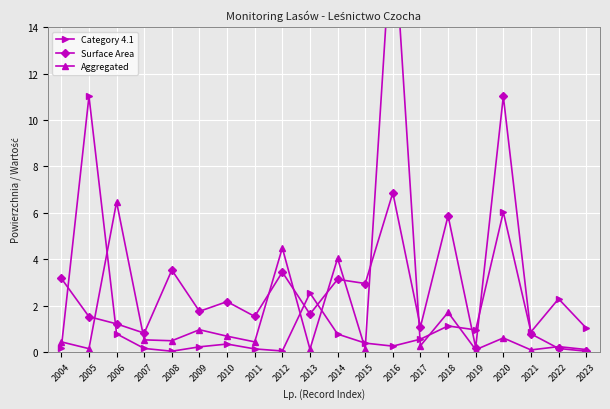

Reading left to right, what are all the values shown in this chart?

Category 4.1: 0.2	11.0	0.8	0.1	0.0	0.2	0.3	0.1	0.0	2.5	0.8	0.4	0.2	0.6	1.1	0.9	6.0	0.9	2.3	1.0
Surface Area: 3.2	1.5	1.2	0.8	3.5	1.8	2.2	1.5	3.4	1.6	3.1	3.0	6.9	1.1	5.9	0.2	11.0	0.8	0.1	0.0
Aggregated: 0.4	0.1	6.5	0.5	0.5	1.0	0.7	0.4	4.5	0.1	4.0	0.1	18.8	0.3	1.7	0.1	0.6	0.1	0.2	0.1